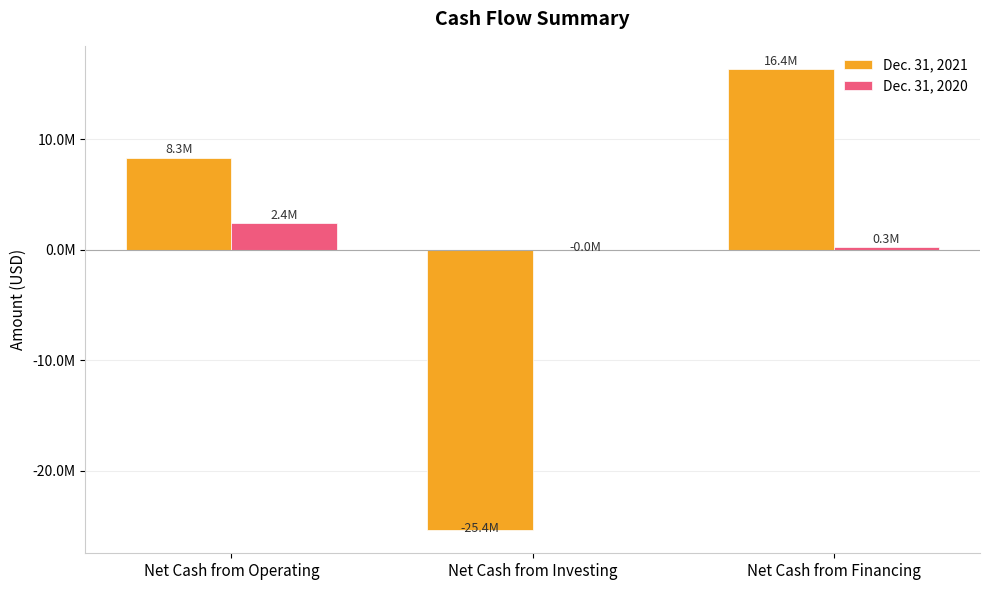

Is the value of Dec. 31, 2021 at Net Cash from Investing greater than the value of Dec. 31, 2020 at Net Cash from Operating?

No